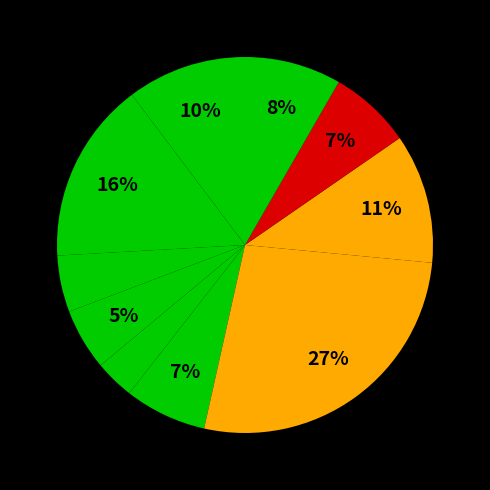

Rank the categories by value from highest to lowest.

Плов из птицы, Каша Янтарная, Компот из кураги, Бутерброд с сыром, Вафли обогащенные, Борщ из свежей капусты, Хлеб ржано-пшеничный, Батон обогащенный, Чай с сахаром, Апельсины